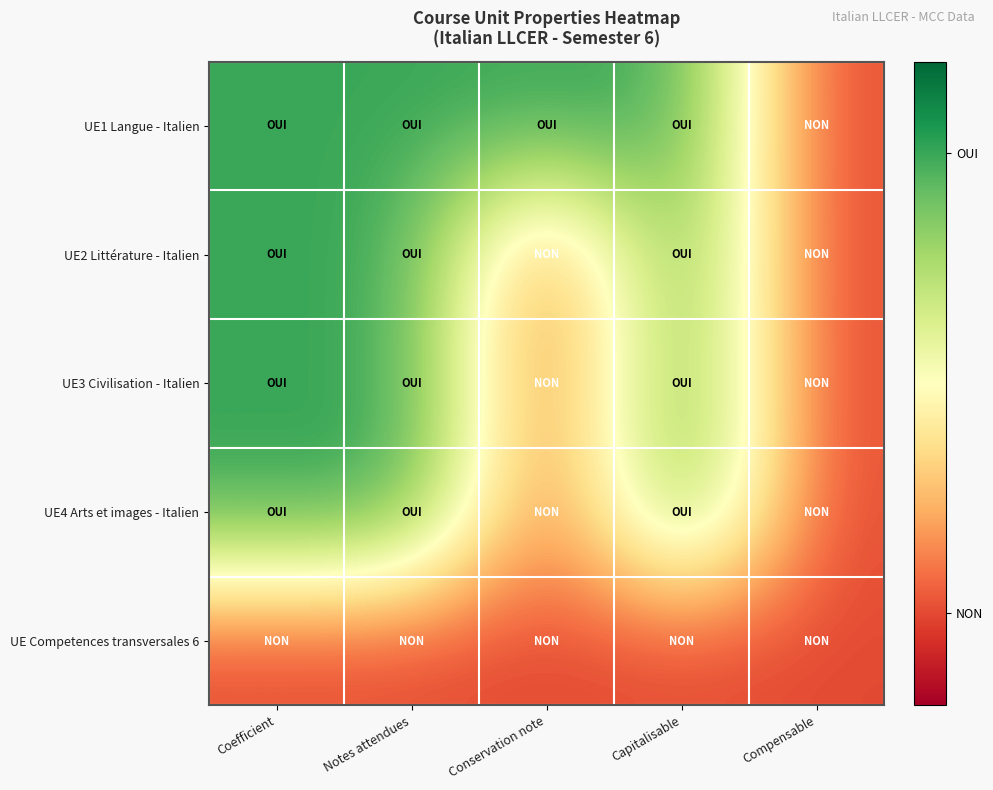

Which category has the lowest value across all series?

Compensable